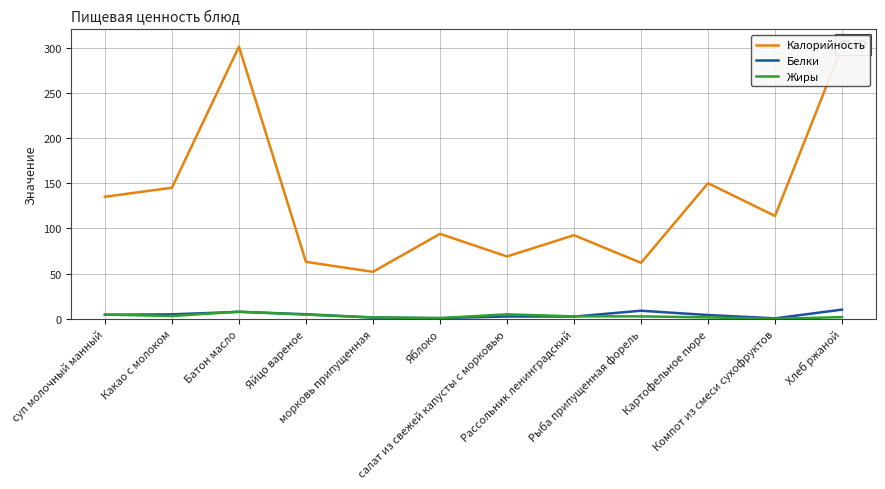

Reading left to right, extract all data points from this chart.

Калорийность: суп молочный манный=135.0	Какао с молоком=145.0	Батон масло=301.0	Яйцо вареное=63.0	морковь припущенная=52.0	Яблоко=94.0	салат из свежей капусты с морковью=69.0	Рассольник ленинградский=92.5	Рыба припущенная форель=61.9	Картофельное пюре=150.0	Компот из смеси сухофруктов=113.8	Хлеб ржаной=301.0
Белки: суп молочный манный=4.5	Какао с молоком=5.0	Батон масло=7.7	Яйцо вареное=5.1	морковь припущенная=1.4	Яблоко=0.8	салат из свежей капусты с морковью=2.6	Рассольник ленинградский=2.5	Рыба припущенная форель=9.0	Картофельное пюре=4.2	Компот из смеси сухофруктов=0.6	Хлеб ржаной=10.2
Жиры: суп молочный манный=4.7	Какао с молоком=3.1	Батон масло=8.0	Яйцо вареное=4.6	морковь припущенная=1.6	Яблоко=0.8	салат из свежей капусты с морковью=5.0	Рассольник ленинградский=2.8	Рыба припущенная форель=2.7	Картофельное пюре=1.6	Компот из смеси сухофруктов=0.1	Хлеб ржаной=1.9